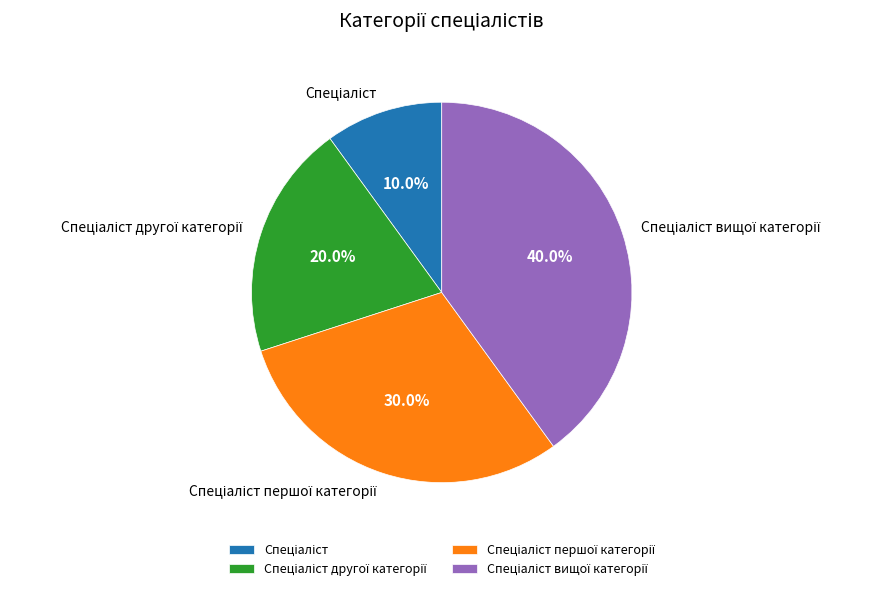

Does any single category account for the majority?

No